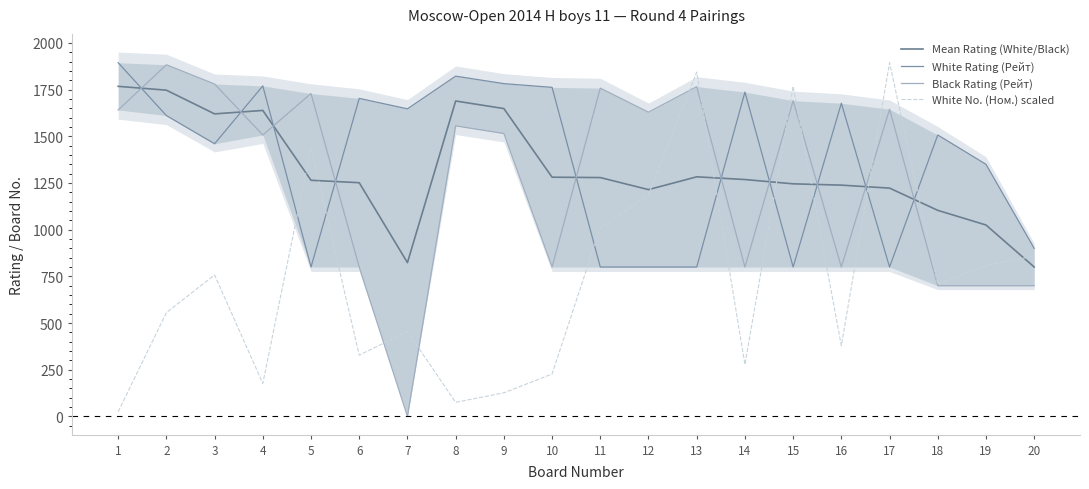

What is the difference between the highest and lowest values at 9?

1655.7